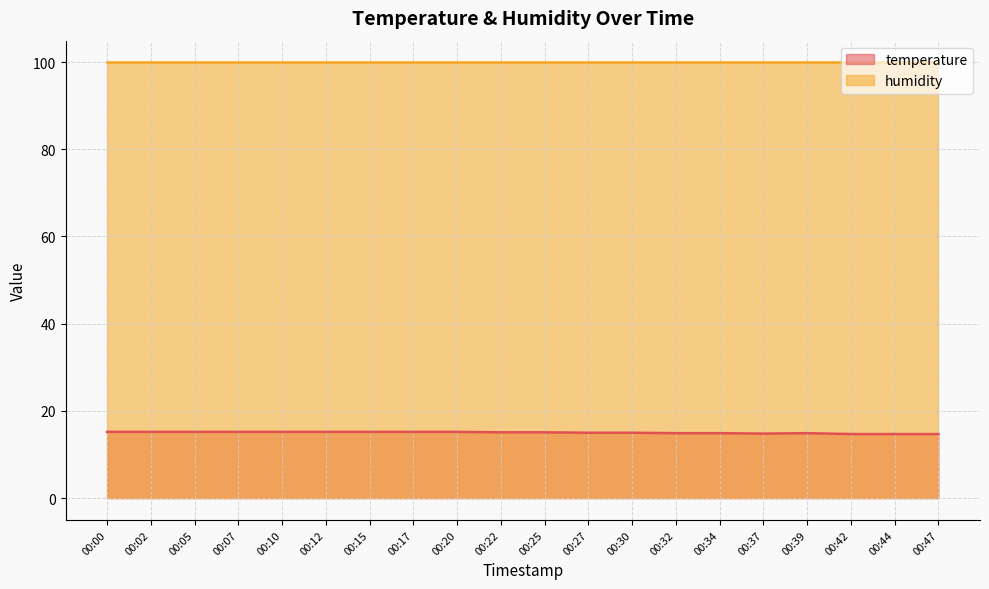

Between 00:22 and 00:47, which is larger?

00:22